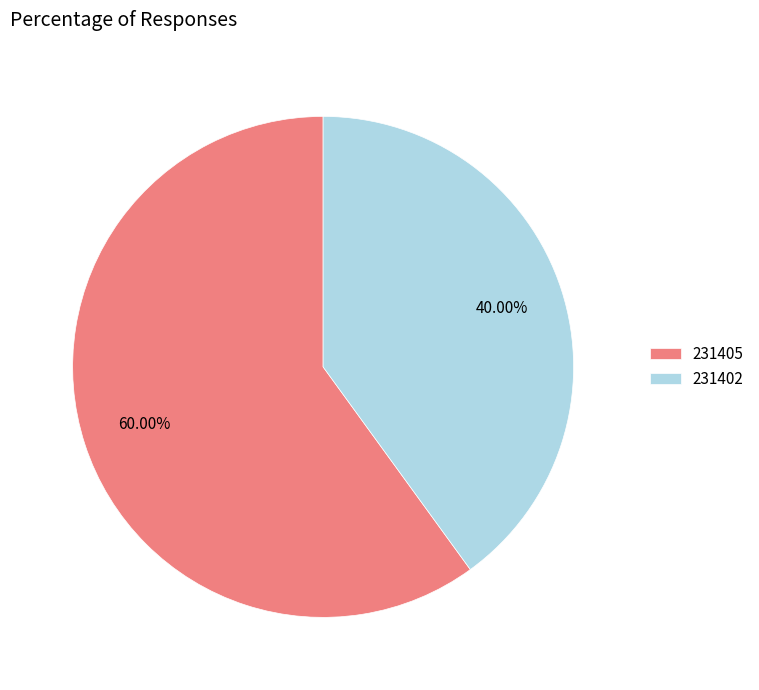

To the nearest percent, what is the combined percentage of 231405 and 231402?

100%